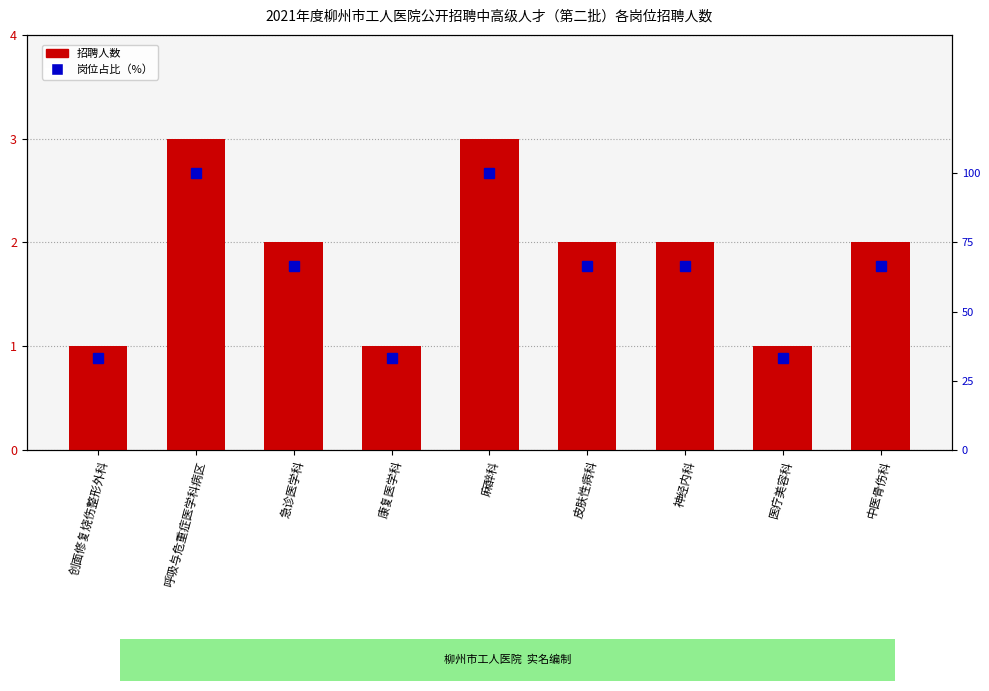

Which series has the largest total across all categories?

岗位占比（%）